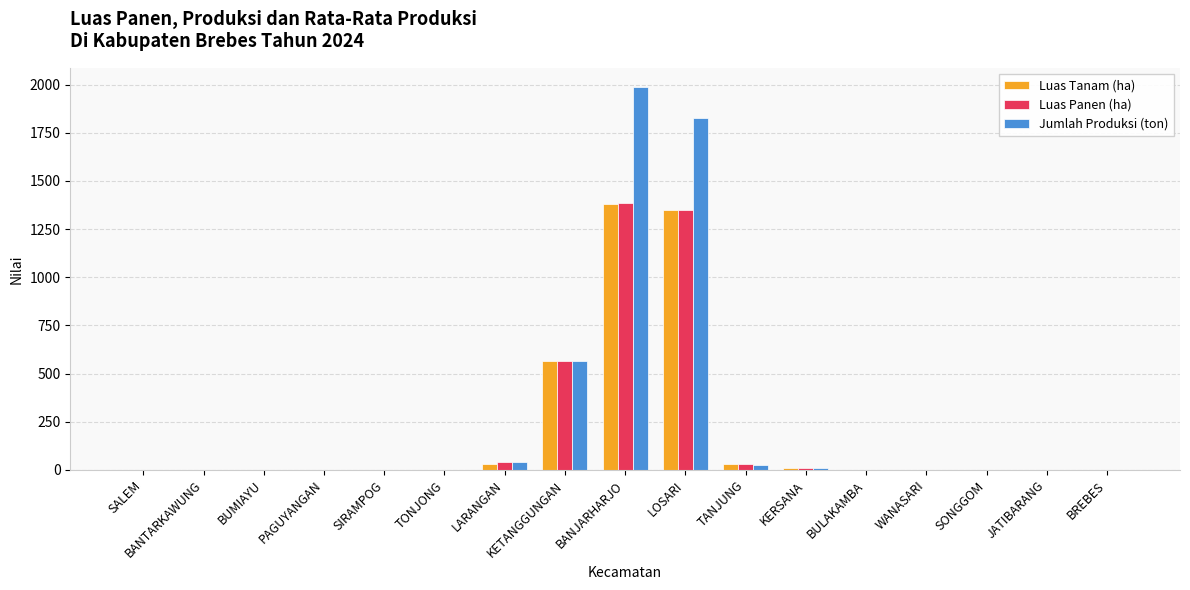

Where is Jumlah Produksi (ton) nearest to the value 993?

KETANGGUNGAN